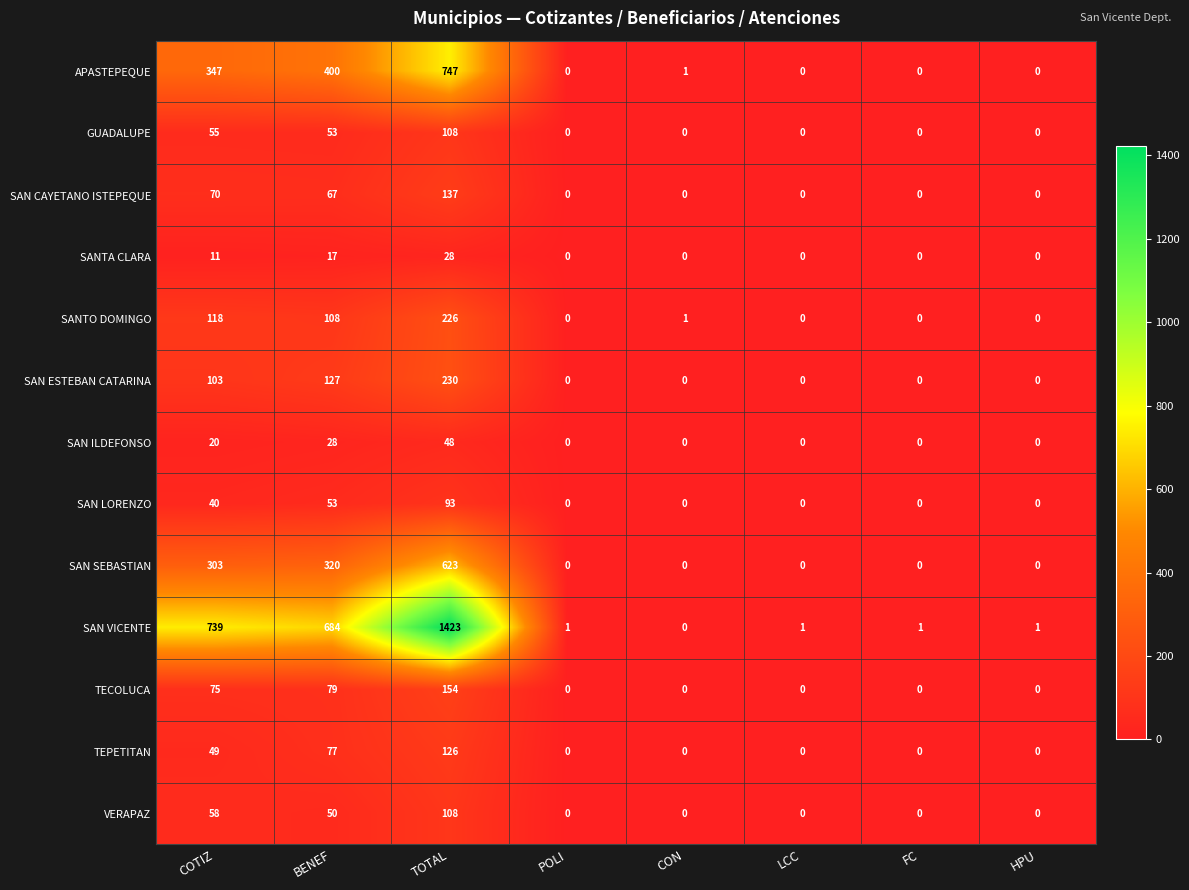

What is the difference between the maximum and minimum values in the SAN VICENTE series?

1423